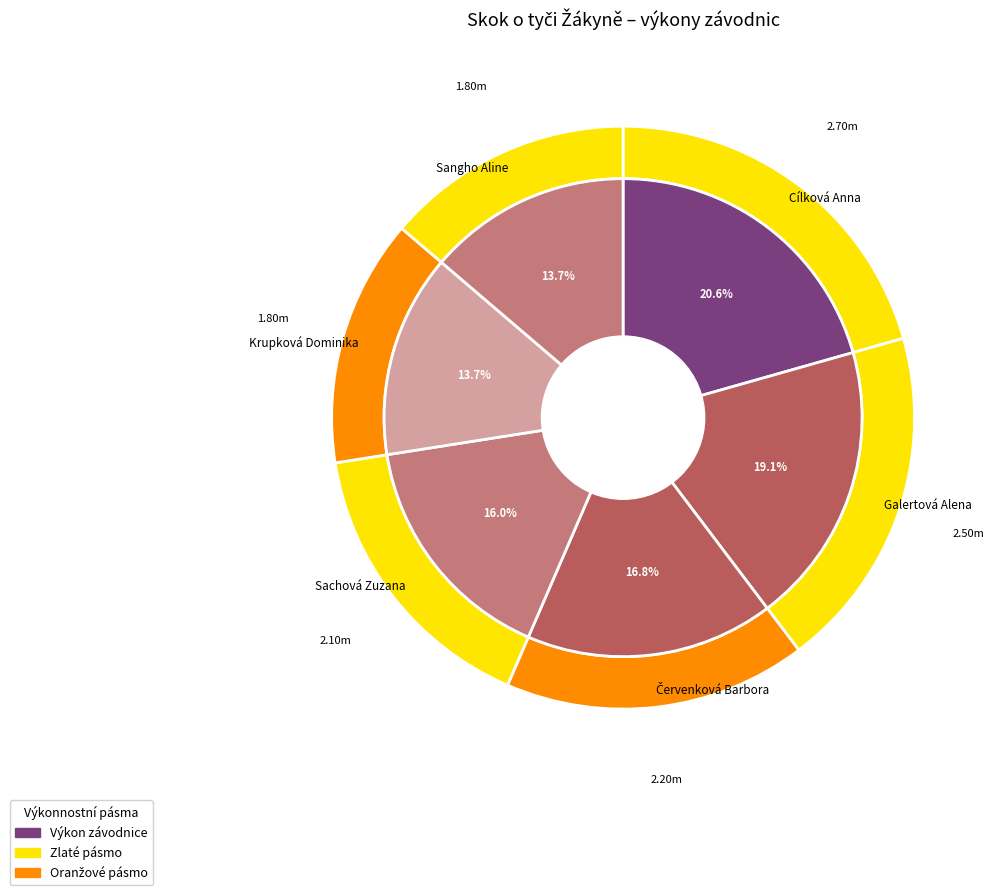

What is the change in value from Cílková Anna to Sachová Zuzana?

-0.6